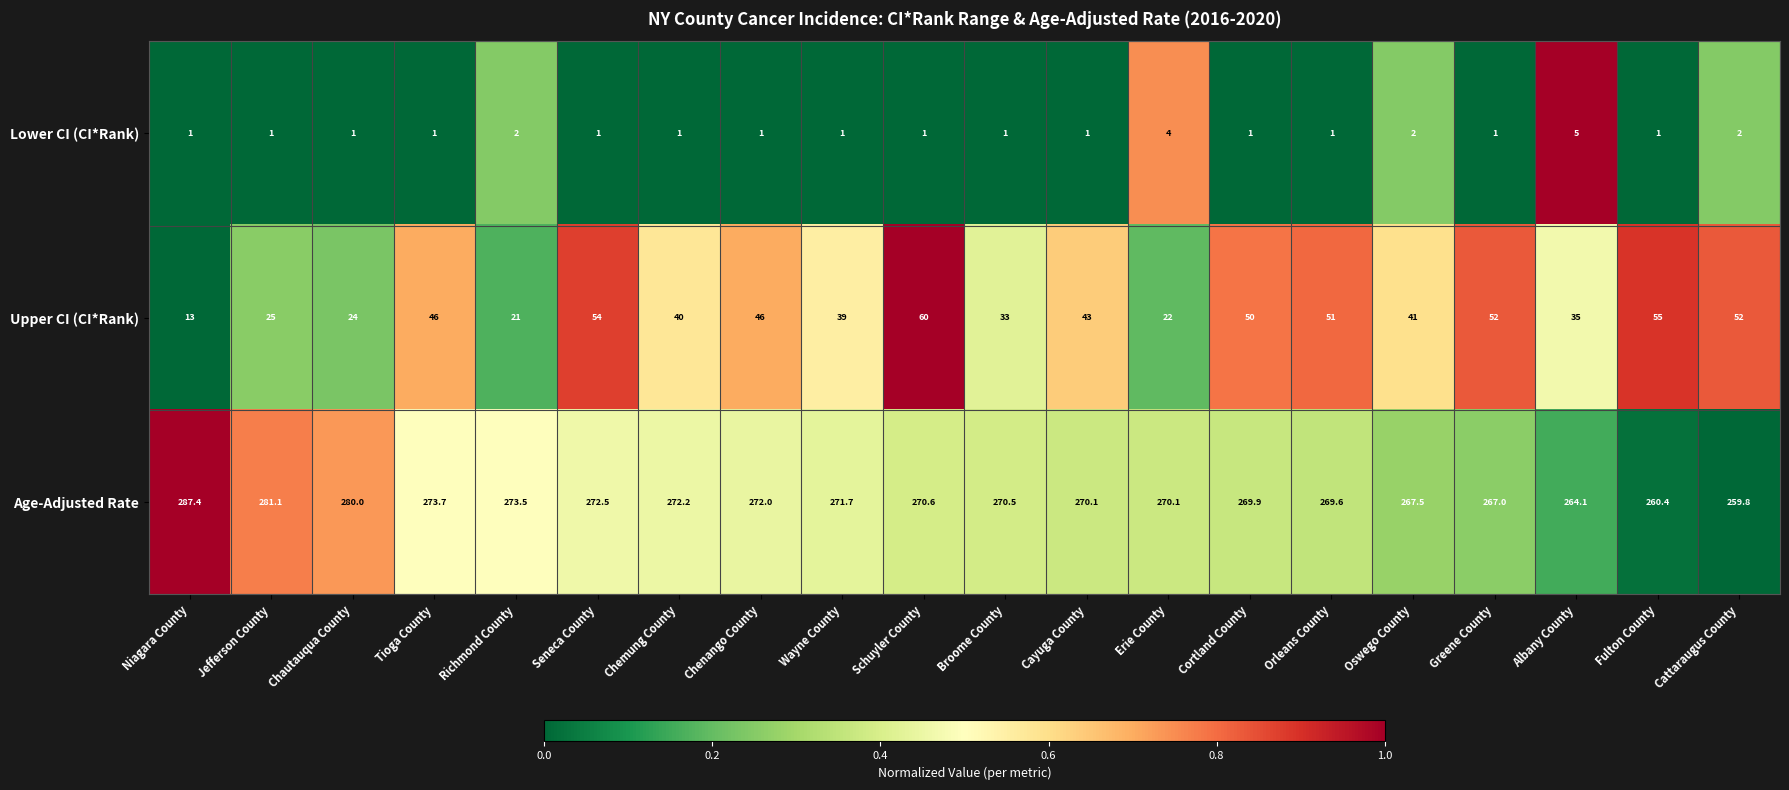

How many distinct data groups are displayed?

3